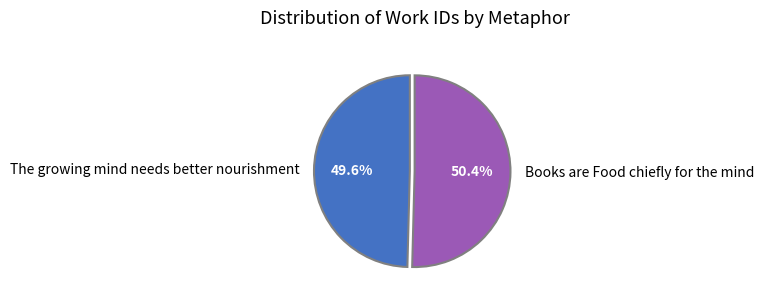

Which slice is the largest?

Books are Food chiefly for the mind